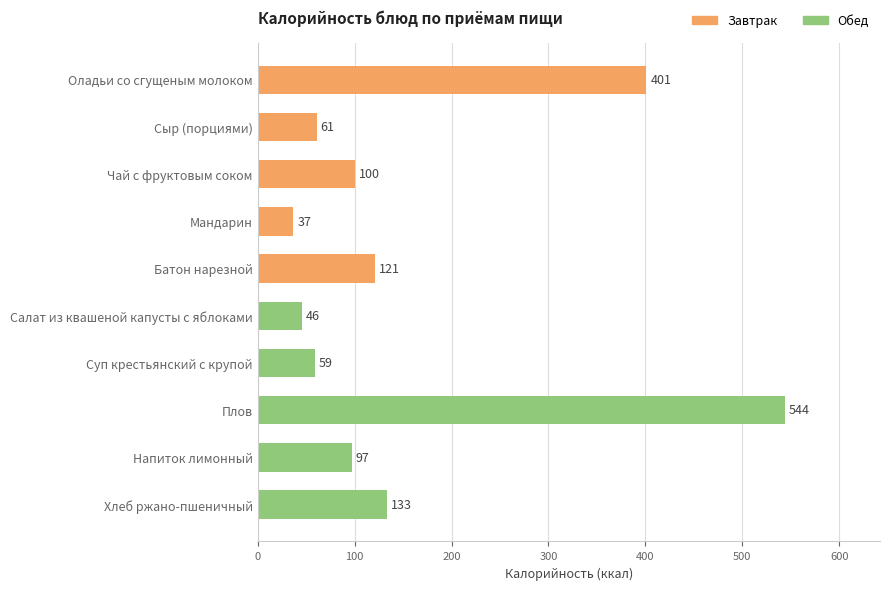

What is the smallest value displayed?

37